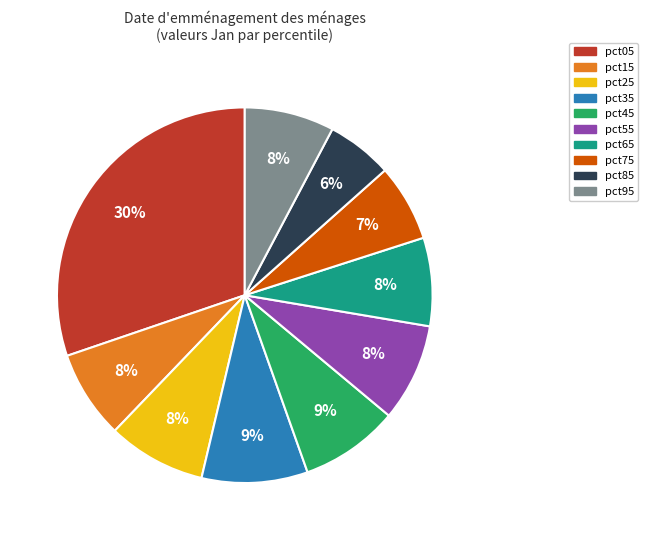

Is it true that pct05 is 30% of the pie?

True